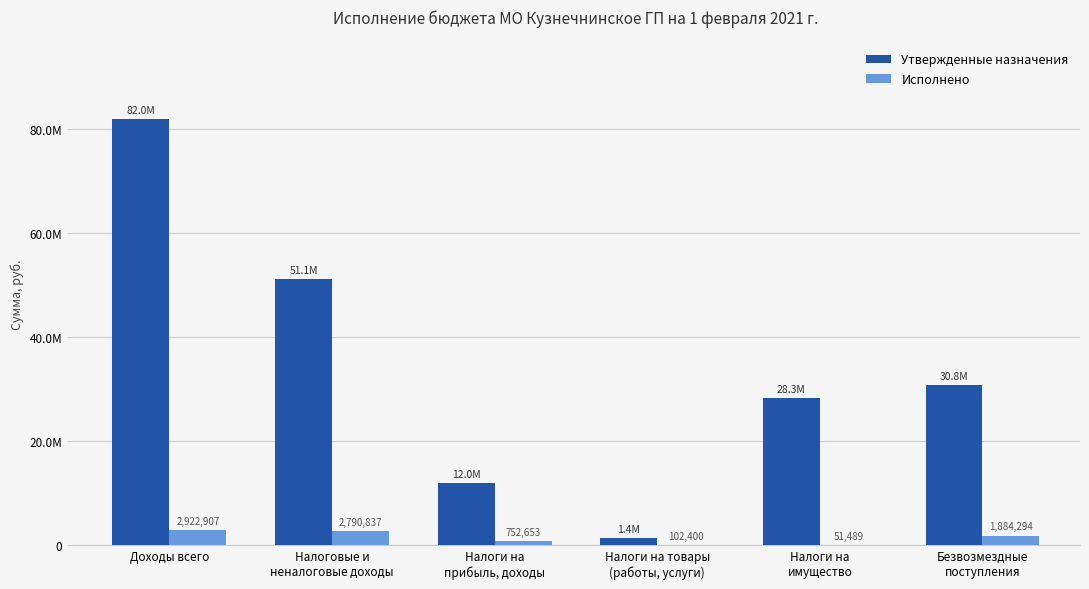

Does the chart contain stacked bars?

No